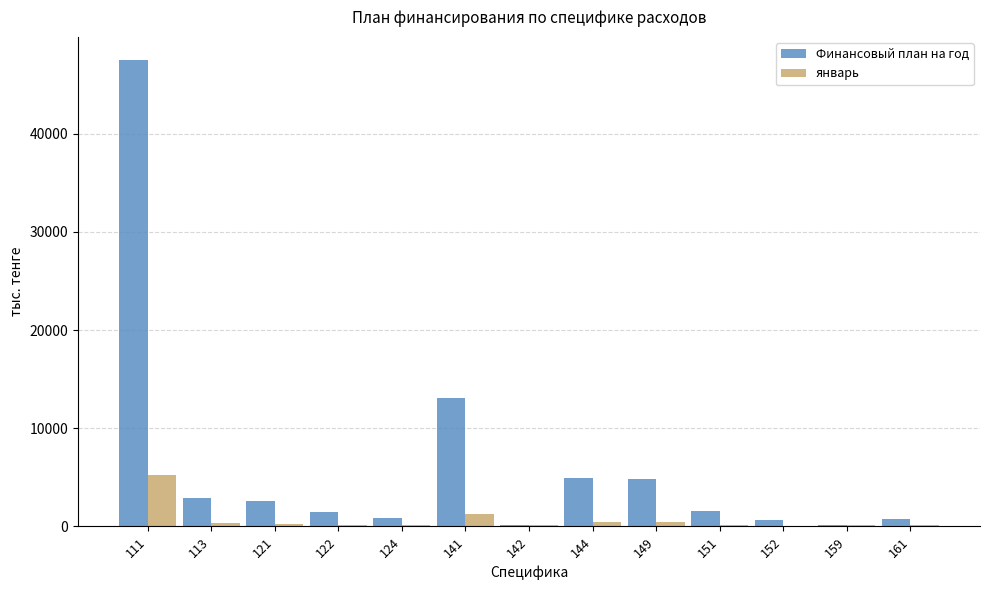

Which series has the largest total across all categories?

Финансовый план на год